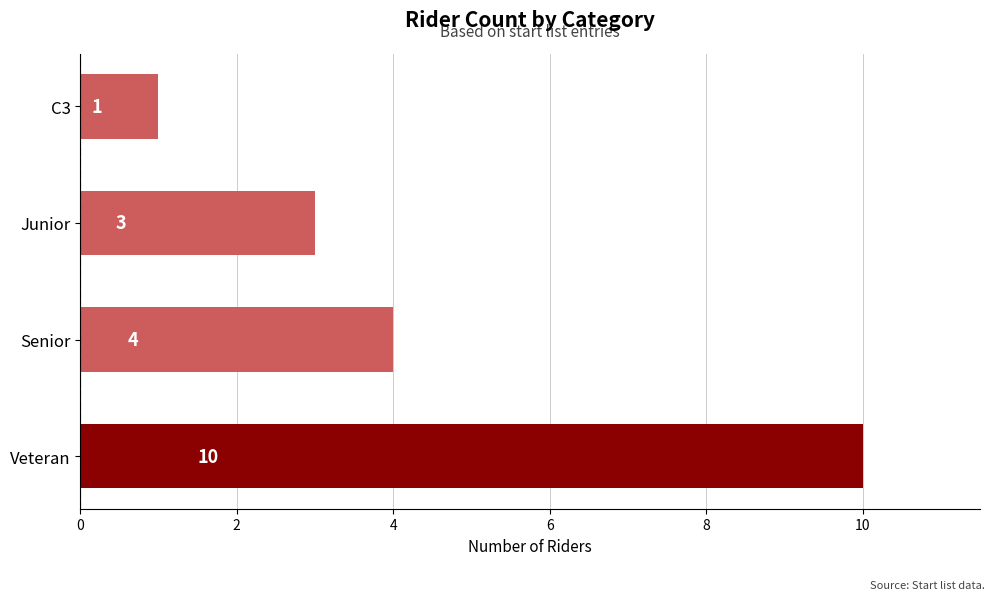

What is the maximum value shown in the chart?

10